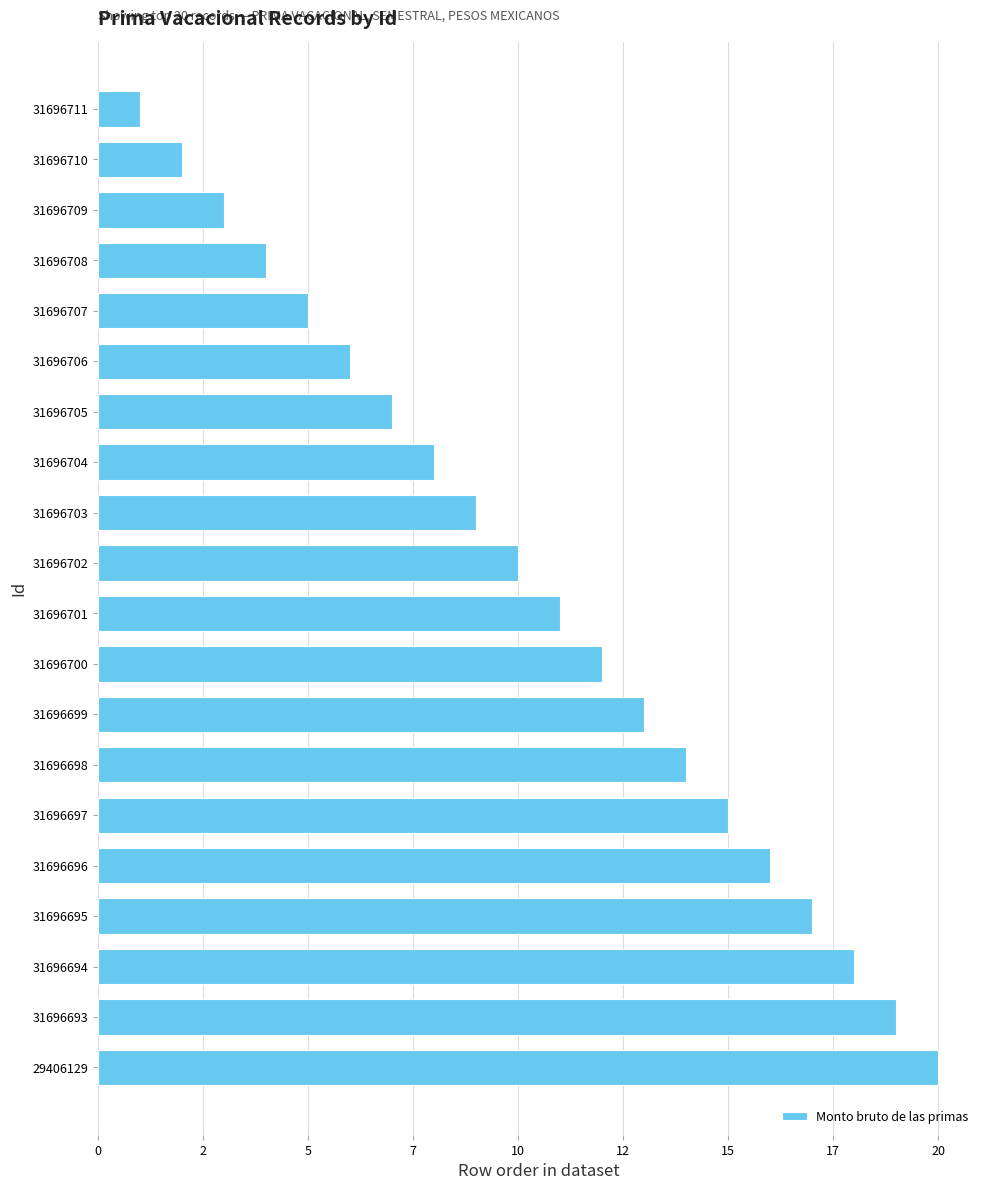

Does the chart contain any negative values?

No